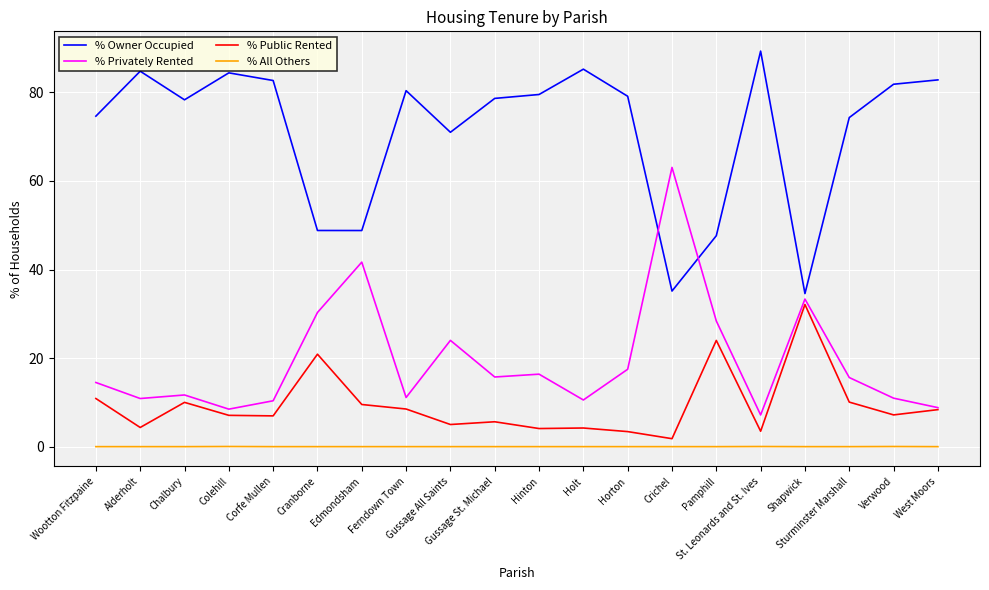

Is this an area chart (filled region under the line)?

No